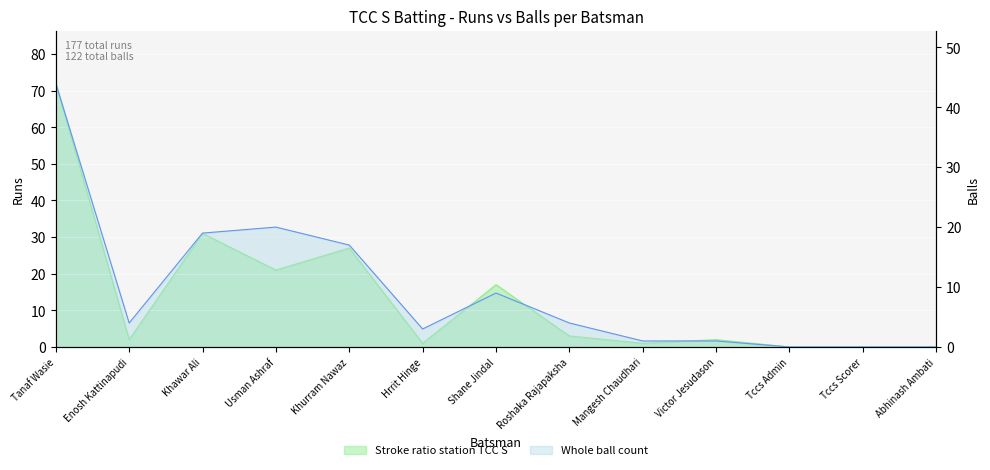

In Balls, how many points are higher than both neighbors (excluding endpoints)?

2